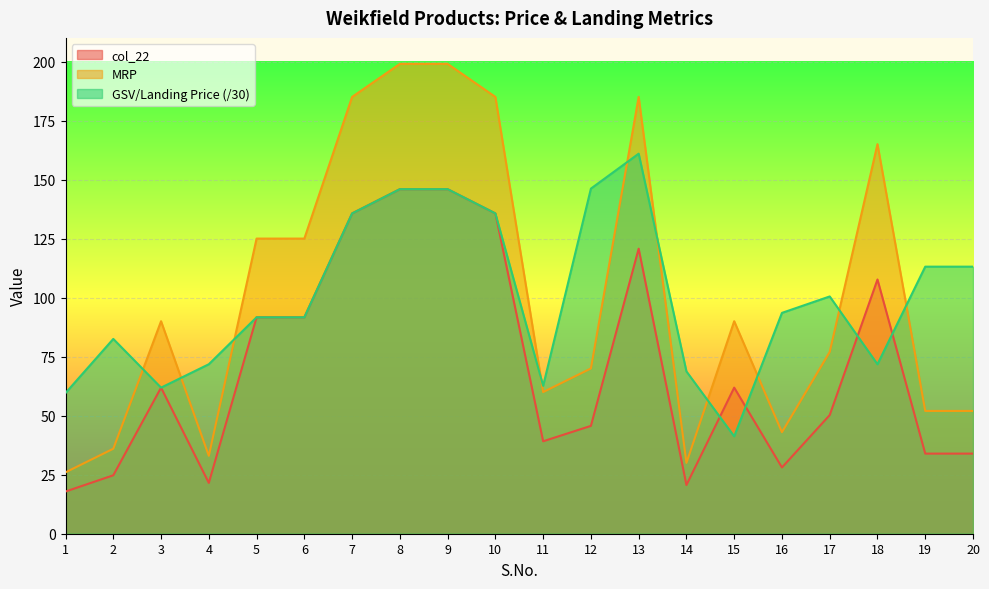

What is the minimum value shown in the chart?

17.9